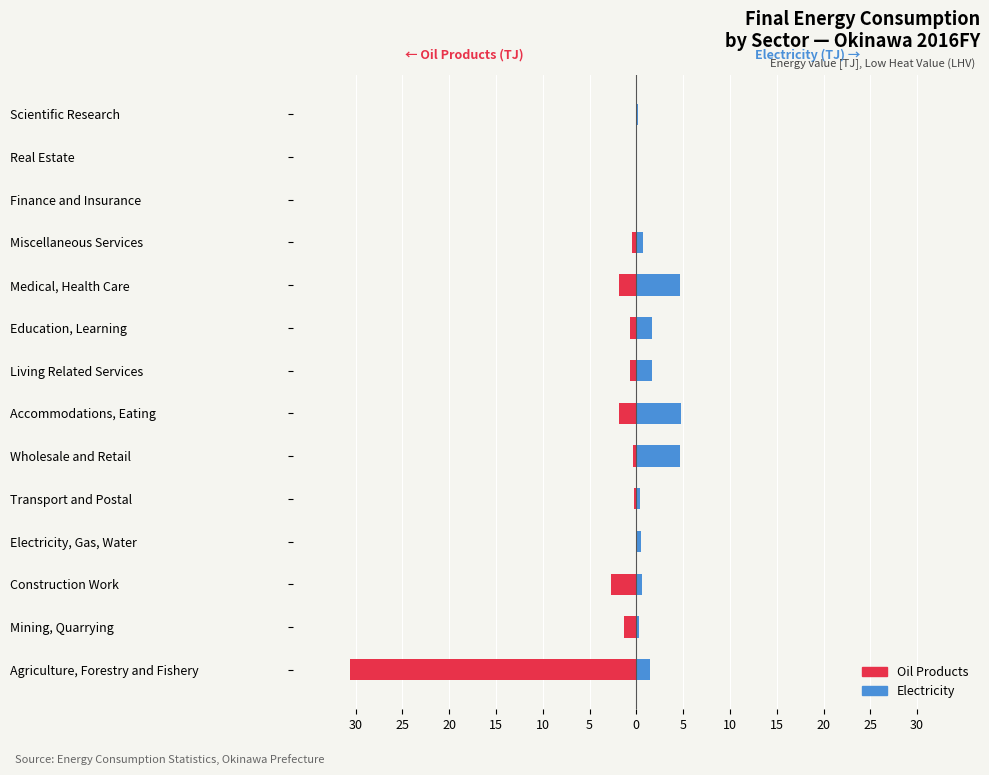

How many bars are there in each group?

2